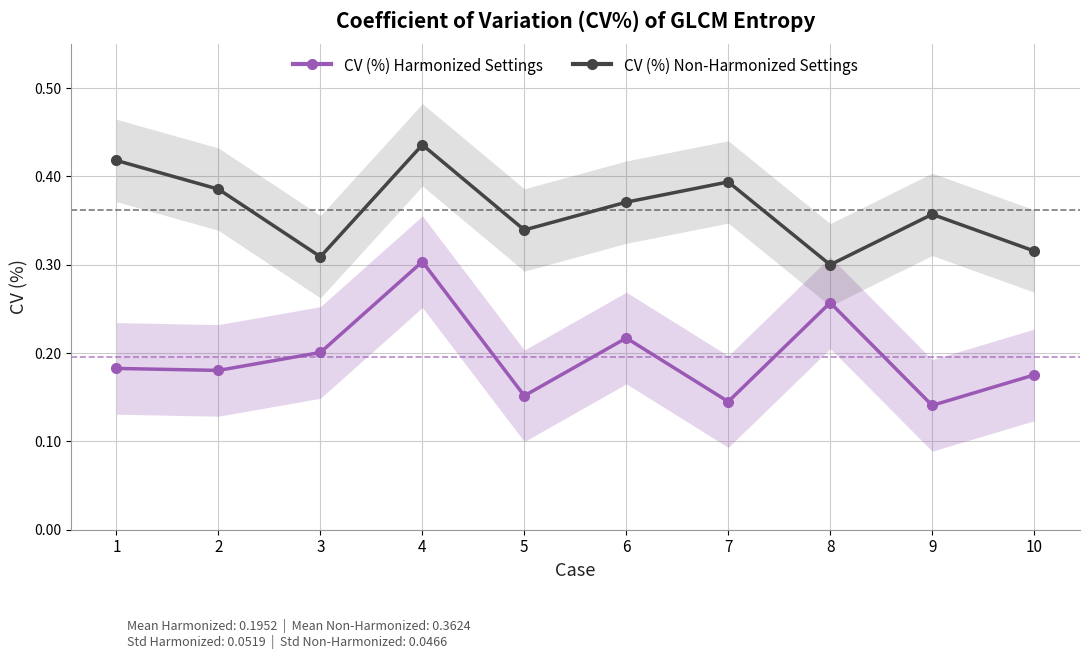

Reading left to right, list all the values displayed in this chart.

CV (%) Harmonized Settings: 1=0.2	2=0.2	3=0.2	4=0.3	5=0.2	6=0.2	7=0.1	8=0.3	9=0.1	10=0.2
CV (%) Non-Harmonized Settings: 1=0.4	2=0.4	3=0.3	4=0.4	5=0.3	6=0.4	7=0.4	8=0.3	9=0.4	10=0.3